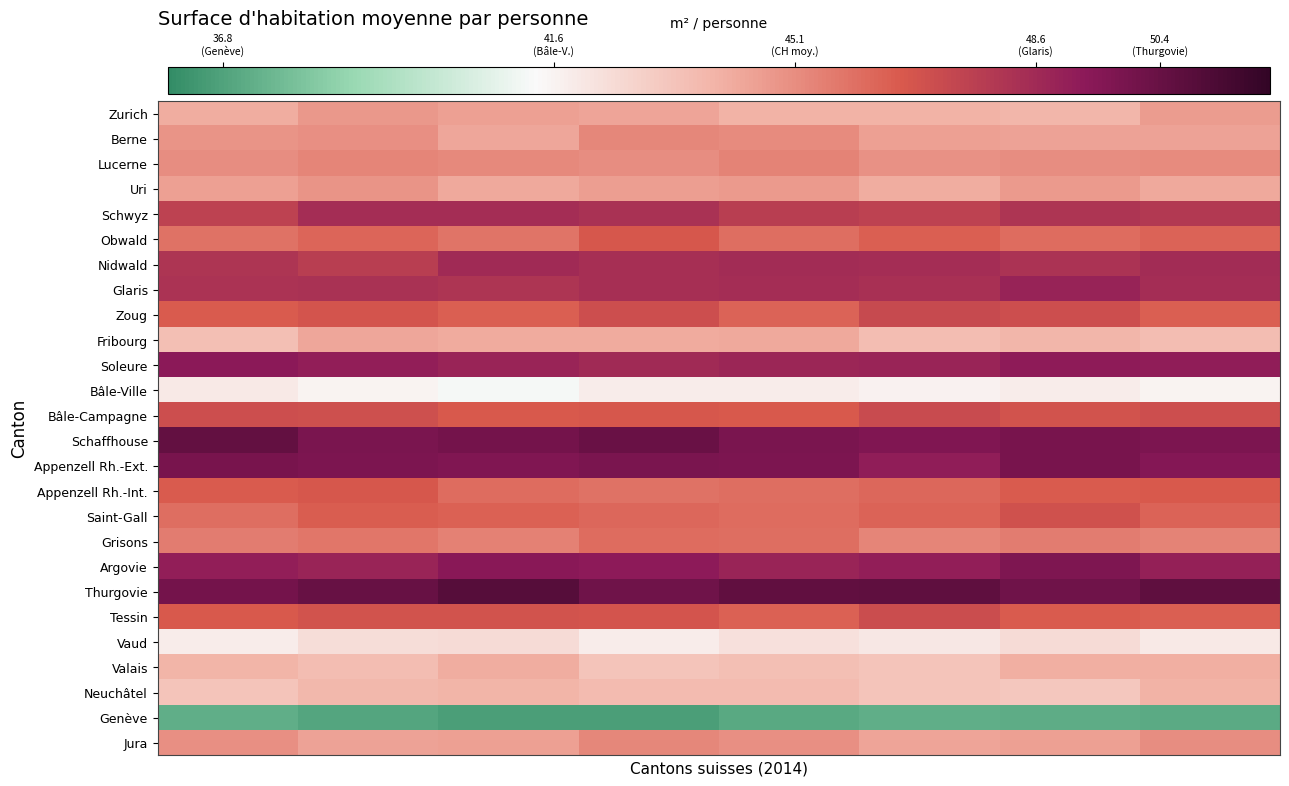

List the series in order of their peak value, highest first.

Thurgovie, Schaffhouse, Appenzell Rh.-Ext., Argovie, Soleure, Glaris, Nidwald, Schwyz, Zoug, Bâle-Campagne, Tessin, Saint-Gall, Obwald, Appenzell Rh.-Int., Grisons, Lucerne, Jura, Berne, Uri, Zurich, Fribourg, Valais, Neuchâtel, Vaud, Bâle-Ville, Genève